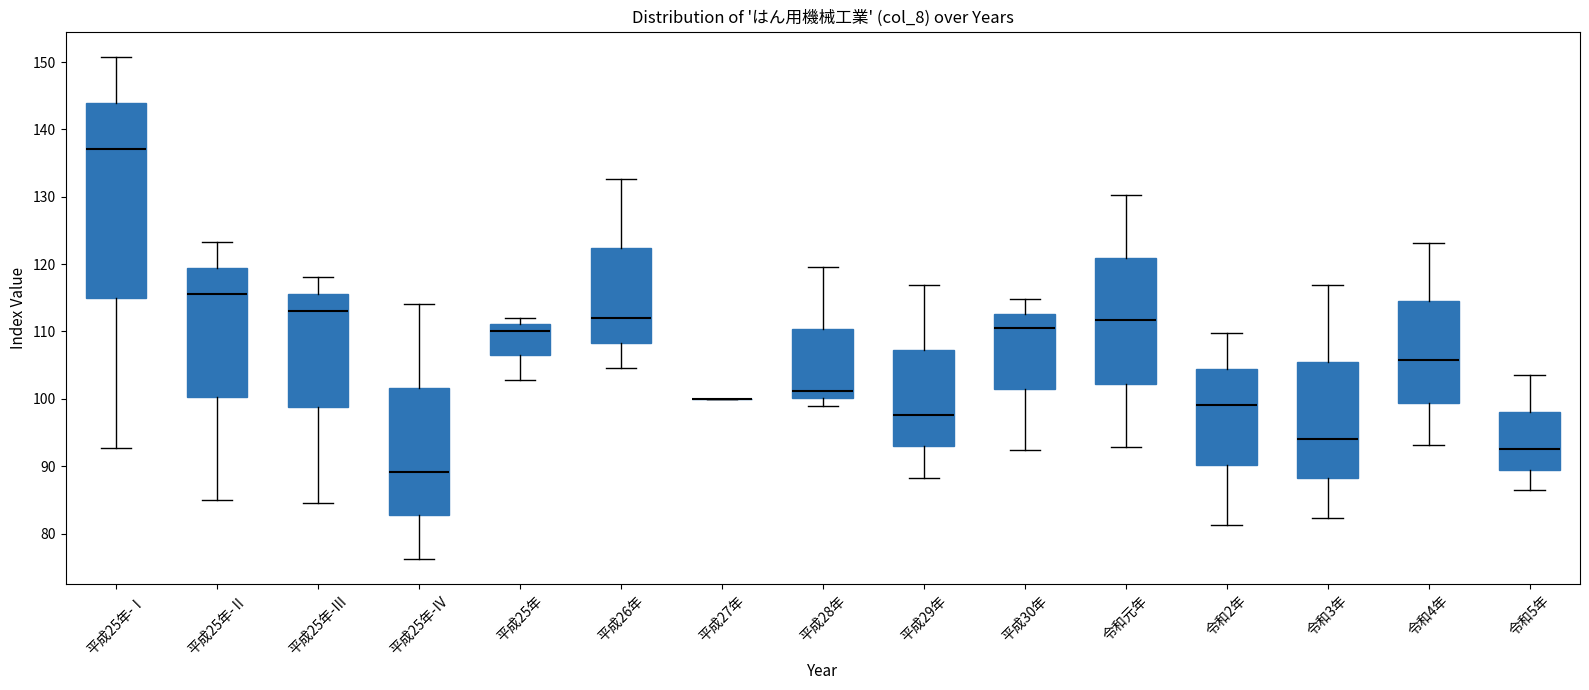

Reading left to right, read every box against the y-axis: the position of its median line, the range the box covers, and the ends of its whiskers. The values are not printed on the chart, so give them approximately, as read against the axis.

平成25年-Ⅰ: median 137, box 115 to 144, whiskers 93 to 151
平成25年-Ⅱ: median 116, box 100 to 119, whiskers 85 to 123
平成25年-Ⅲ: median 113, box 99 to 116, whiskers 85 to 118
平成25年-Ⅳ: median 89, box 83 to 102, whiskers 76 to 114
平成25年: median 110, box 106 to 111, whiskers 103 to 112
平成26年: median 112, box 108 to 122, whiskers 105 to 133
平成27年: box collapsed to a line at 100, whiskers 100 to 100
平成28年: median 101, box 100 to 110, whiskers 99 to 120
平成29年: median 98, box 93 to 107, whiskers 88 to 117
平成30年: median 111, box 101 to 113, whiskers 92 to 115
令和元年: median 112, box 102 to 121, whiskers 93 to 130
令和2年: median 99, box 90 to 104, whiskers 81 to 110
令和3年: median 94, box 88 to 106, whiskers 82 to 117
令和4年: median 106, box 99 to 114, whiskers 93 to 123
令和5年: median 93, box 89 to 98, whiskers 86 to 104